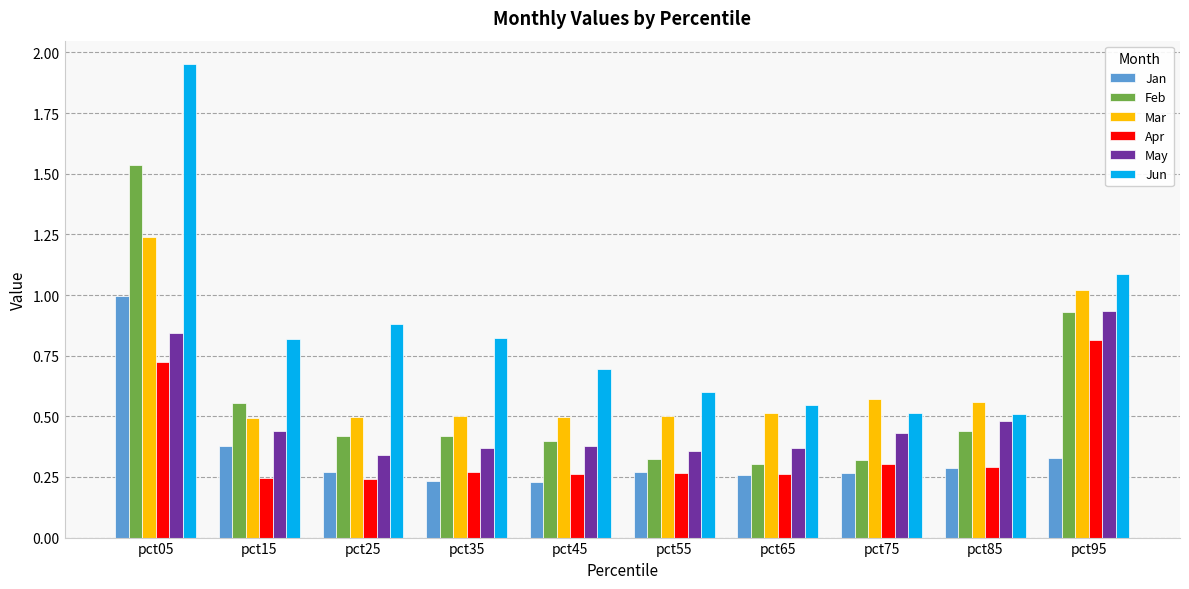

Which category has the highest value across all series?

pct05